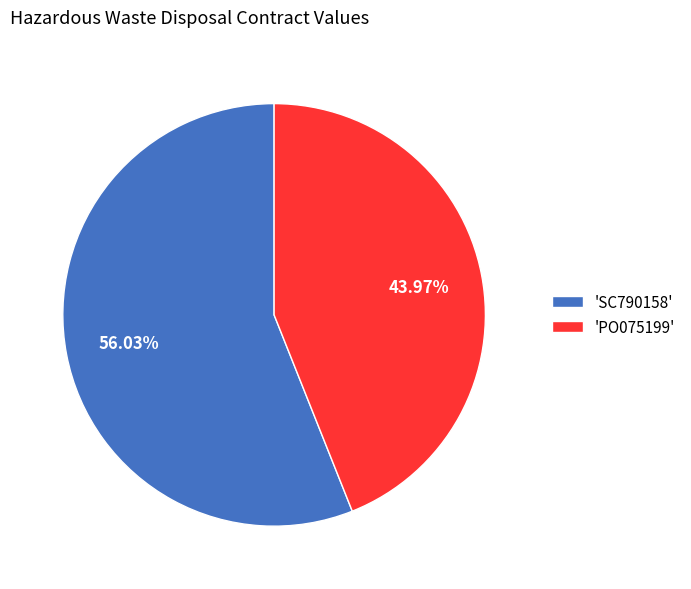

Which category has the biggest portion of the pie?

'SC790158'